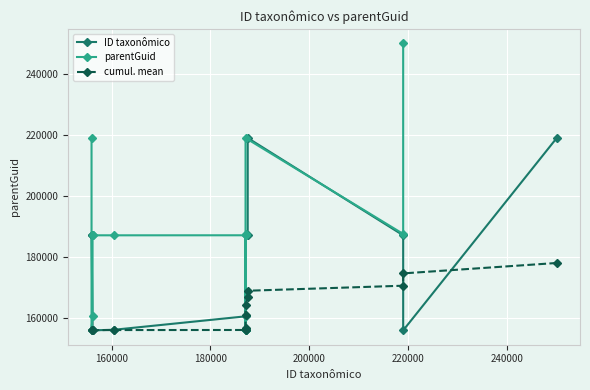

What is the average value of the parentGuid series?

187712.0